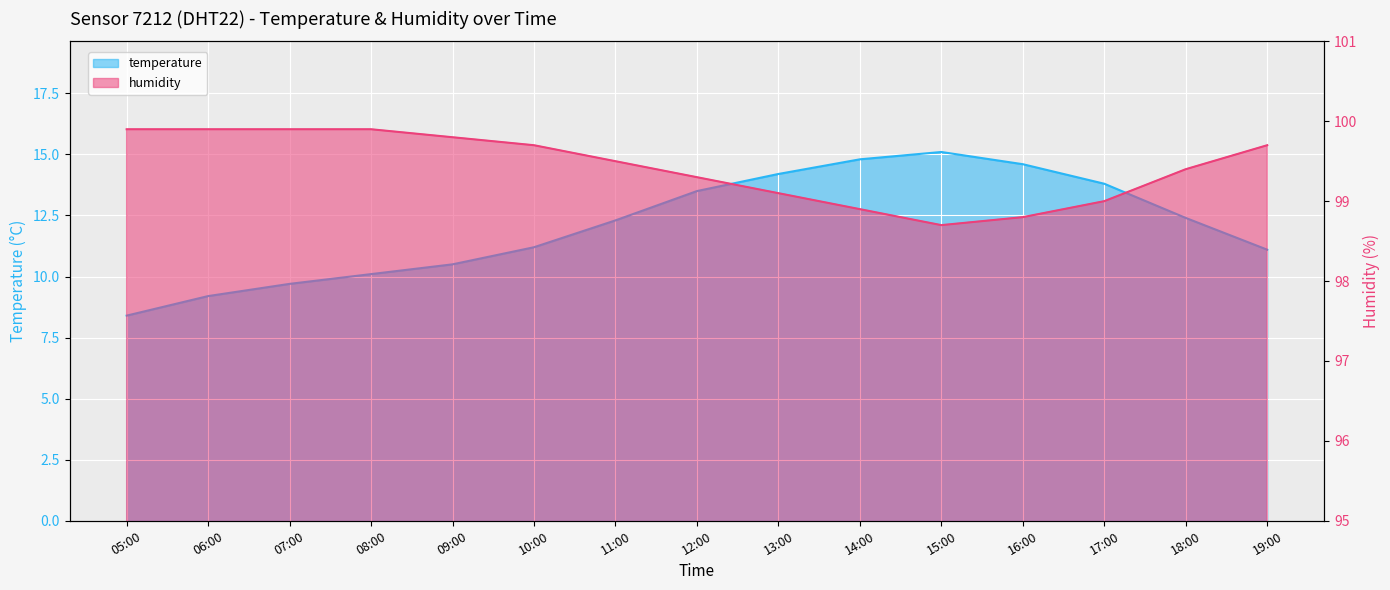

Does the chart display data point markers on the line(s)?

No